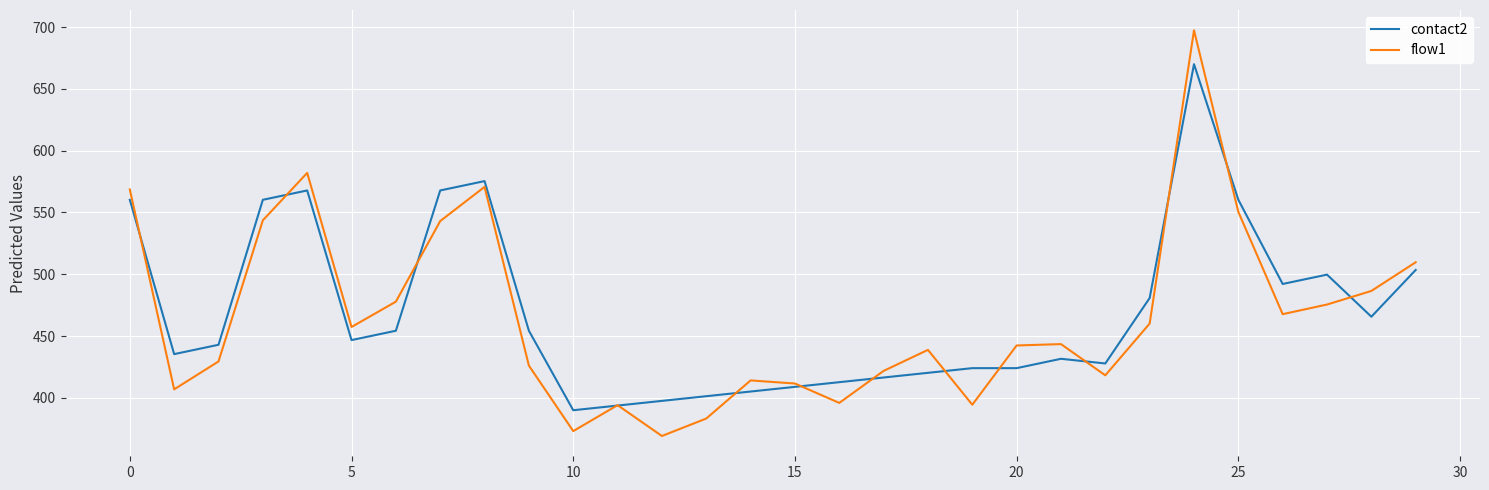

True or false: contact2 has more than 1 interior local peaks.

True